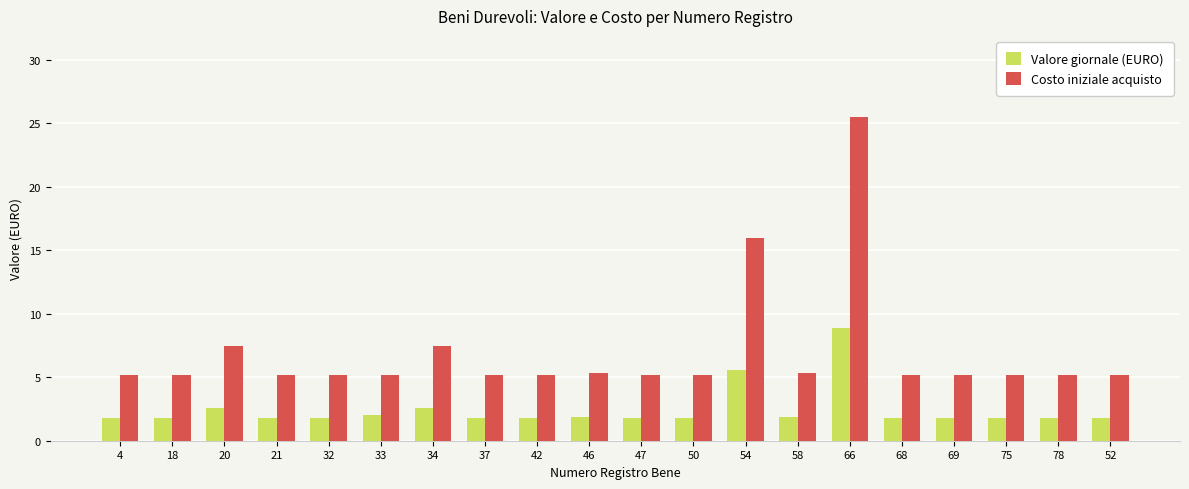

The Costo iniziale acquisto series shows 5.2 at 42. True or false?

True